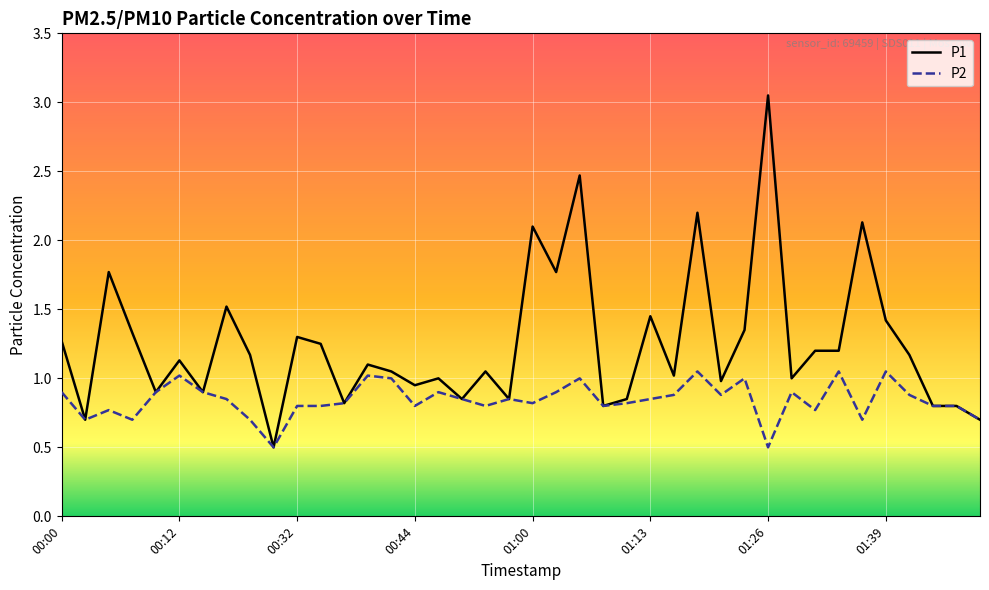

Rank the series by their maximum value, from highest to lowest.

P1, P2